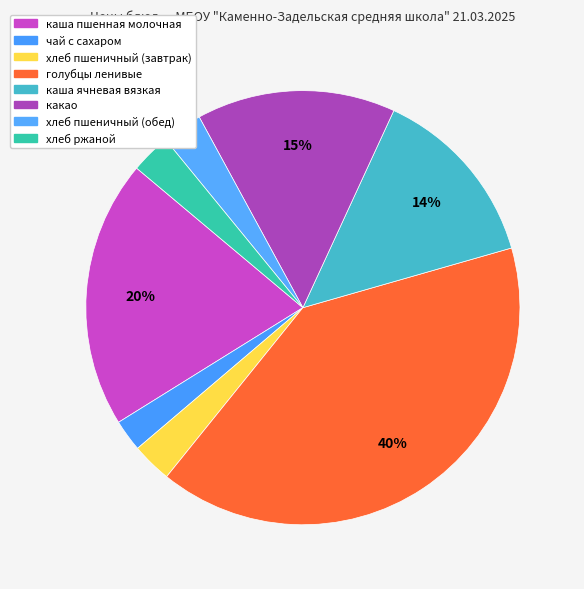

Is it true that голубцы ленивые is 26% of the pie?

False